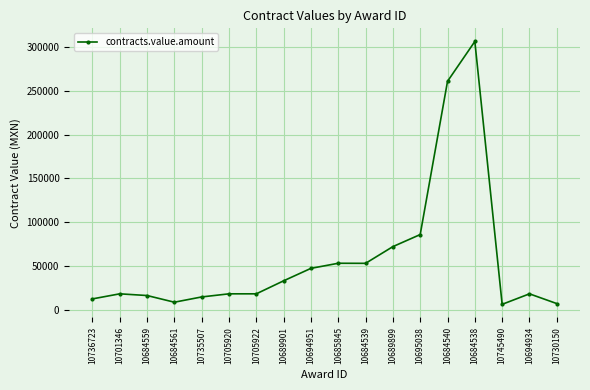

What is the ratio of the value at 10684559 to the value at 10684561?

1.9